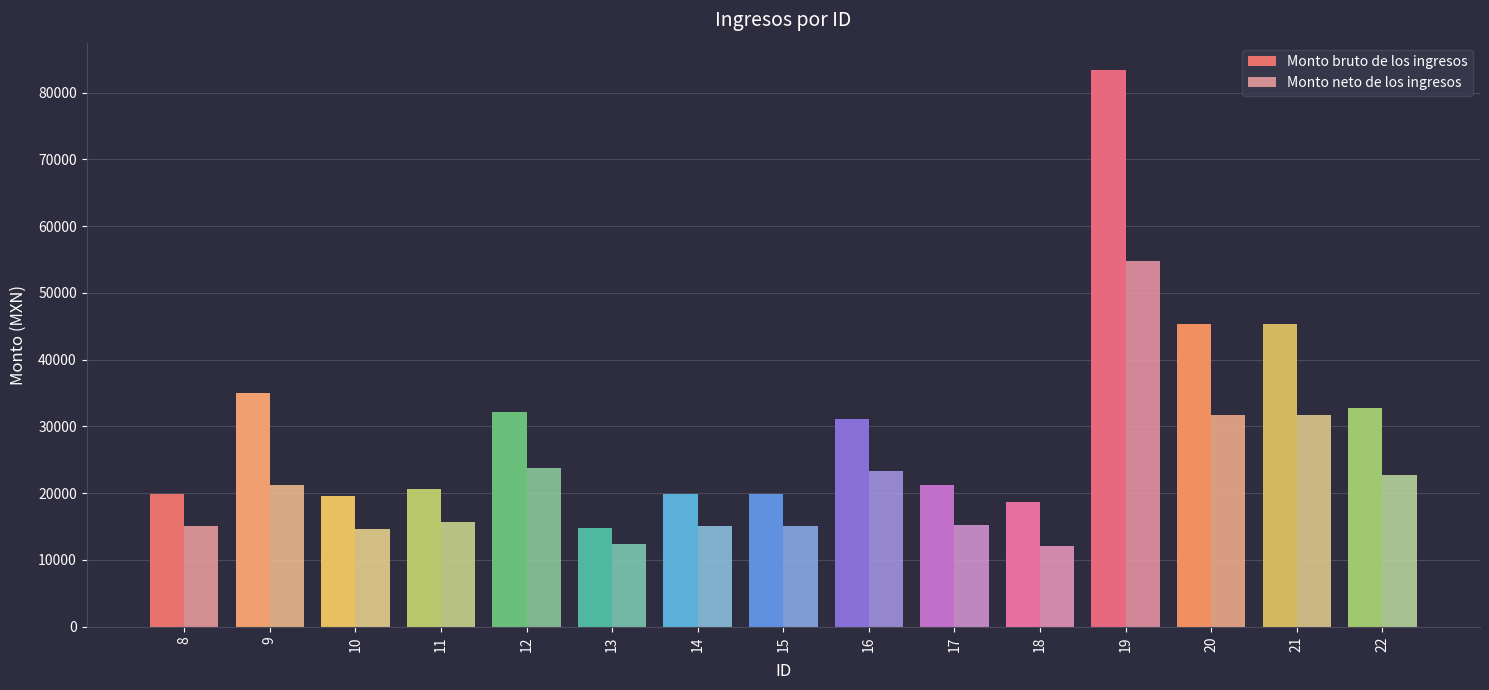

What is the value of the Monto bruto de los ingresos bar at the 12th from the left?

83334.9